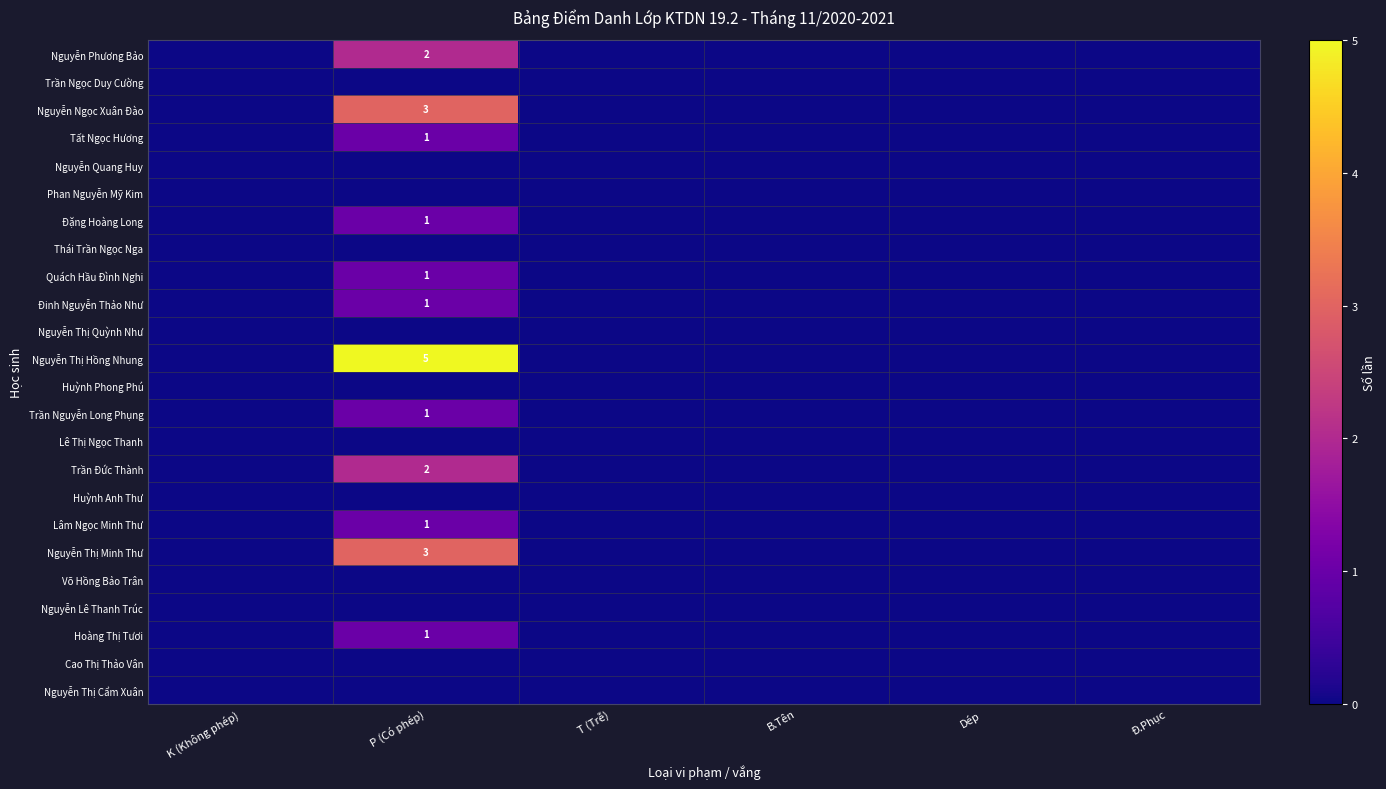

Which has a higher value, Đ.Phục or B.Tên?

Đ.Phục